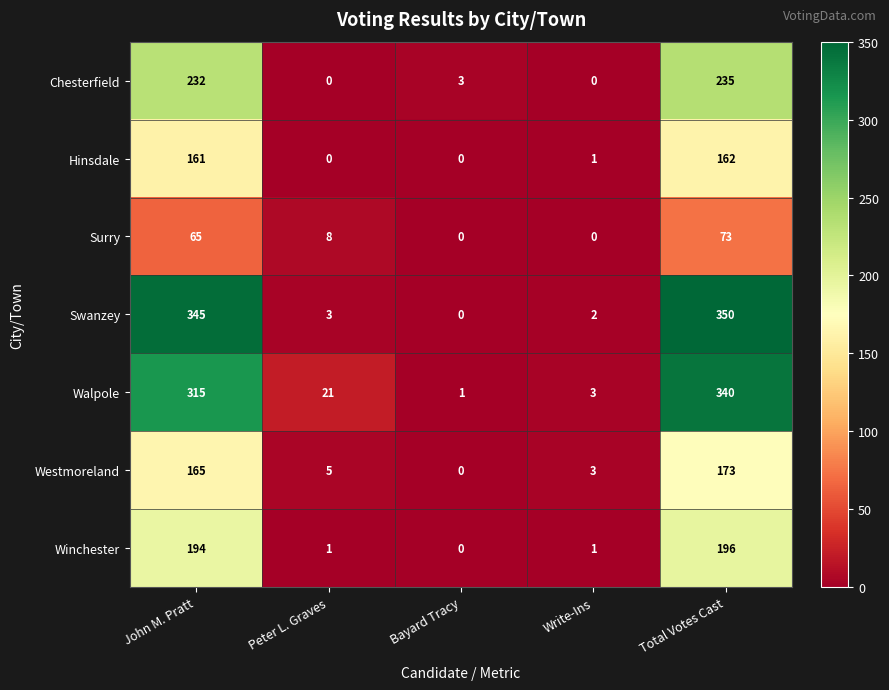

The Walpole series shows 340 at Total Votes Cast. True or false?

True